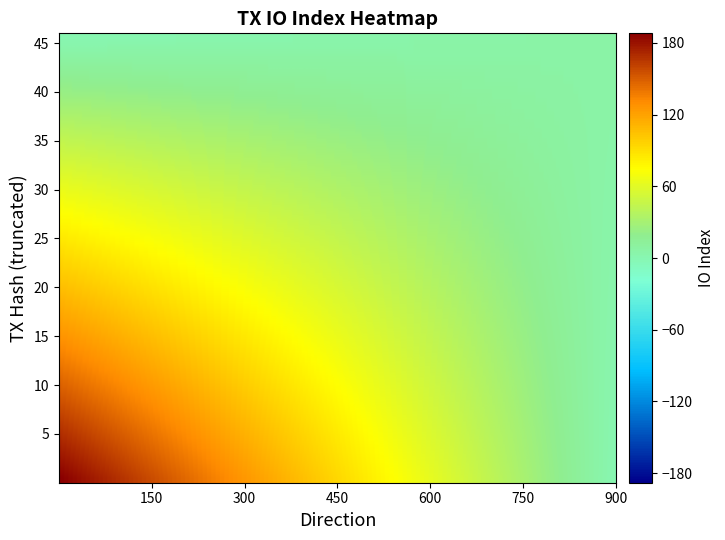

What is the greatest value displayed?

188